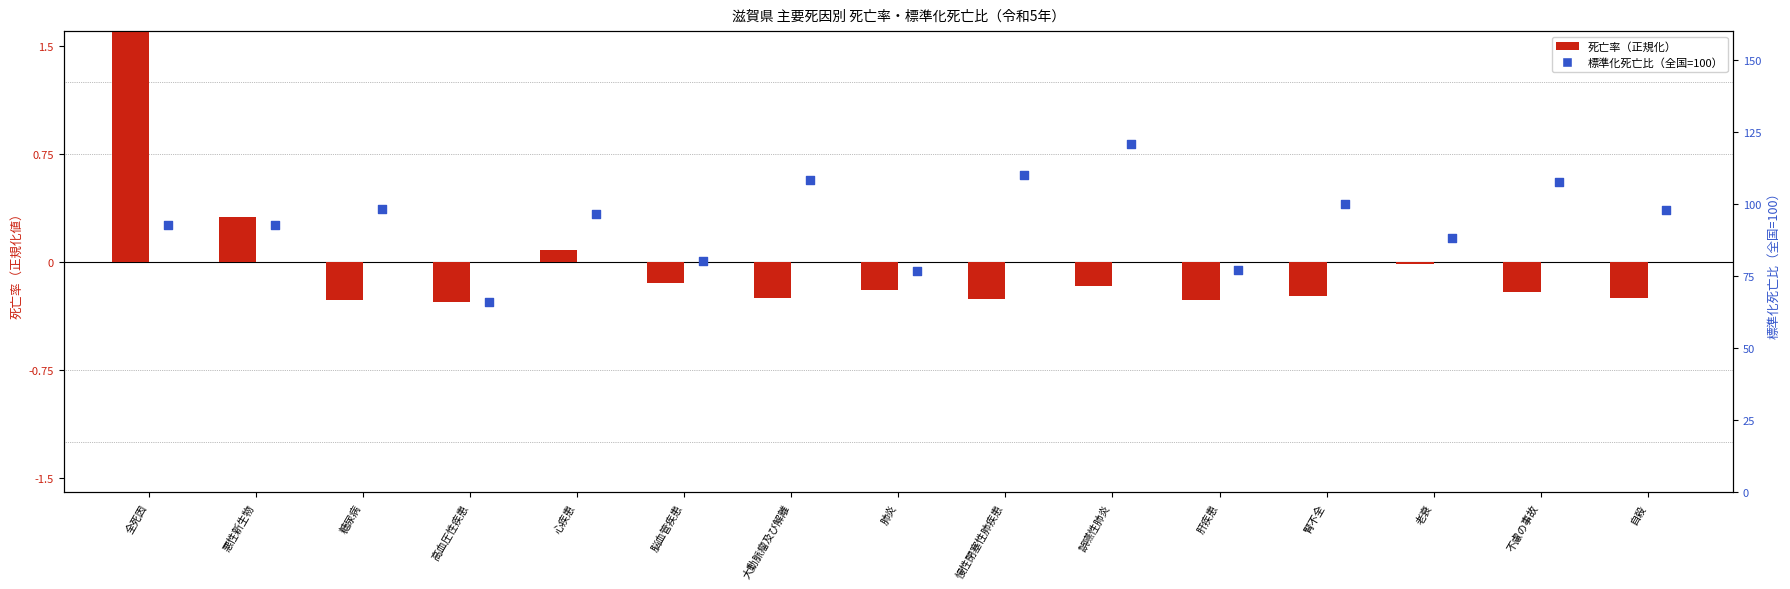

At which category is the sum across all series the highest?

誤嚥性肺炎